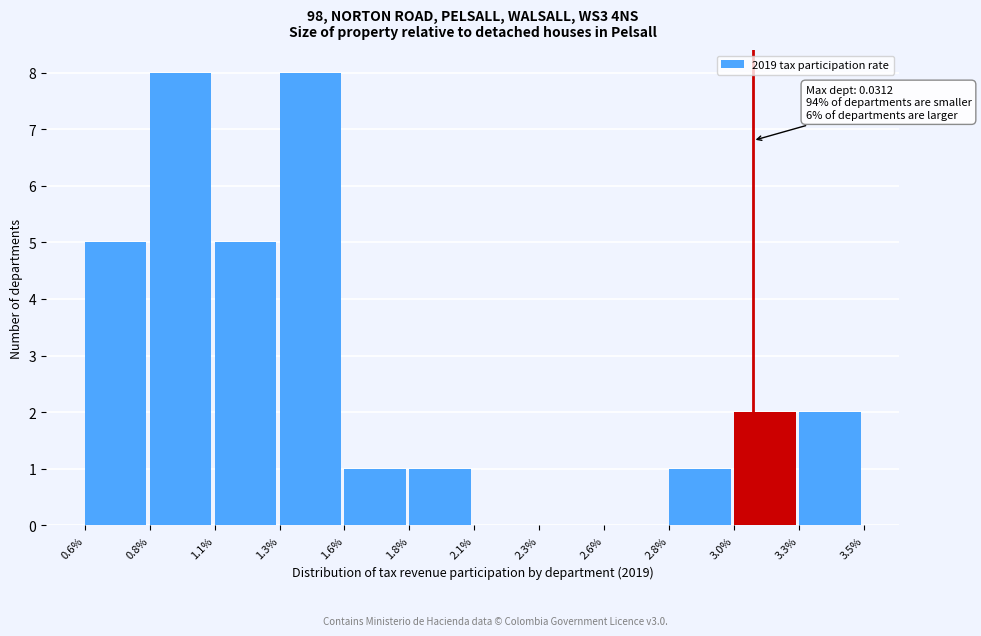

Reading right to left, list all the values displayed in this chart.

3.3%=2	3.0%=2	2.8%=1	2.6%=0	2.3%=0	2.1%=0	1.8%=1	1.6%=1	1.3%=8	1.1%=5	0.8%=8	0.6%=5